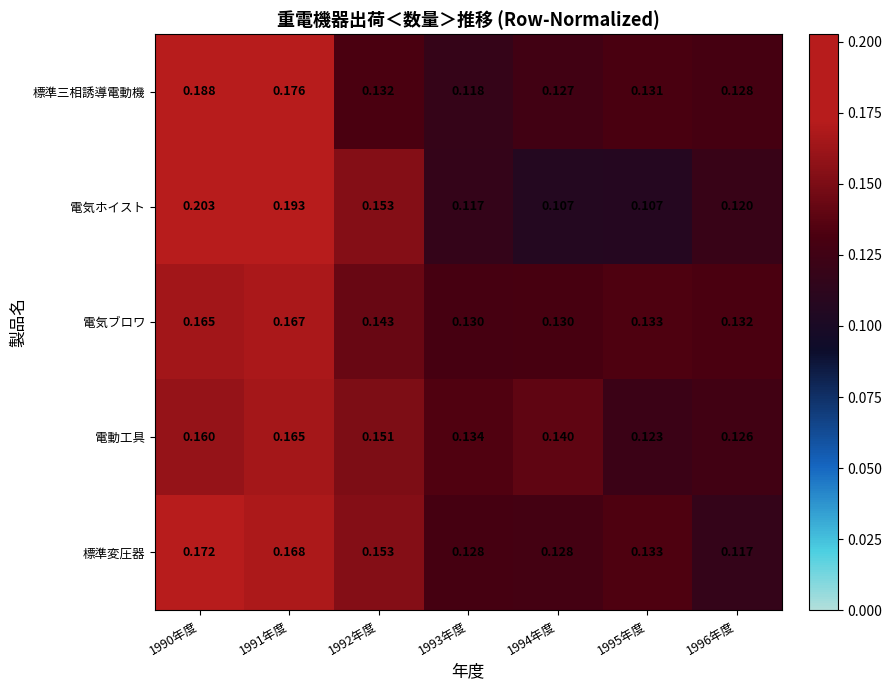

Is the value of 電気ブロワ at 1995年度 greater than the value of 標準変圧器 at 1993年度?

Yes